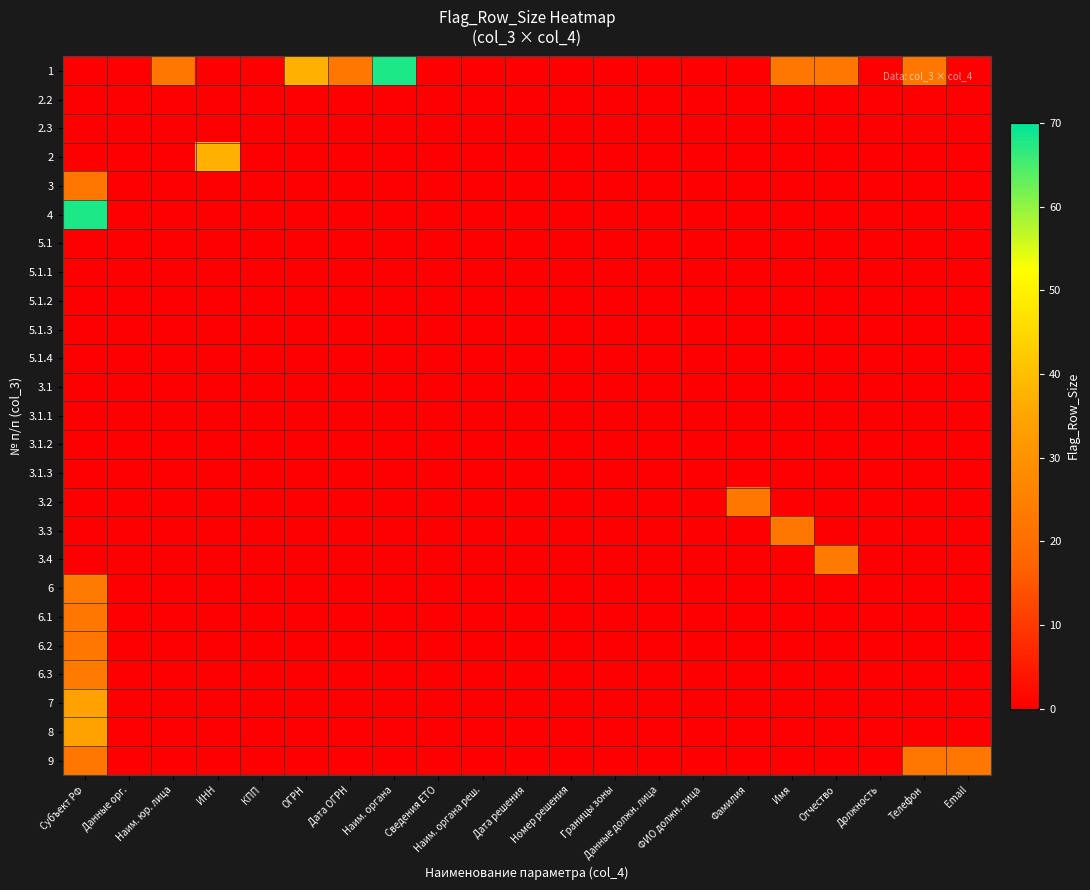

List the series in order of their peak value, lowest first.

2.2, 2.3, 5.1, 5.1.1, 5.1.2, 5.1.3, 5.1.4, 3.1, 3.1.1, 3.1.2, 3.1.3, 3, 3.2, 3.3, 6.1, 6.2, 9, 3.4, 6, 6.3, 7, 8, 2, 1, 4